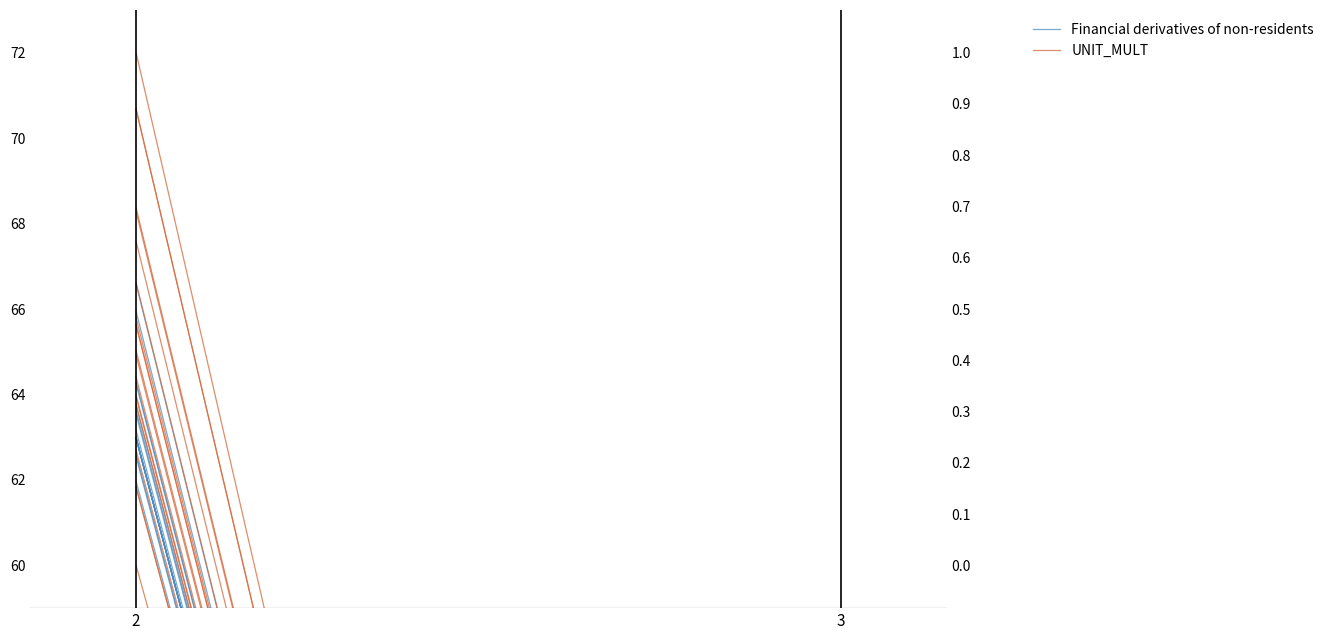

True or false: UNIT_MULT has a value of 0.3 at 3.

False